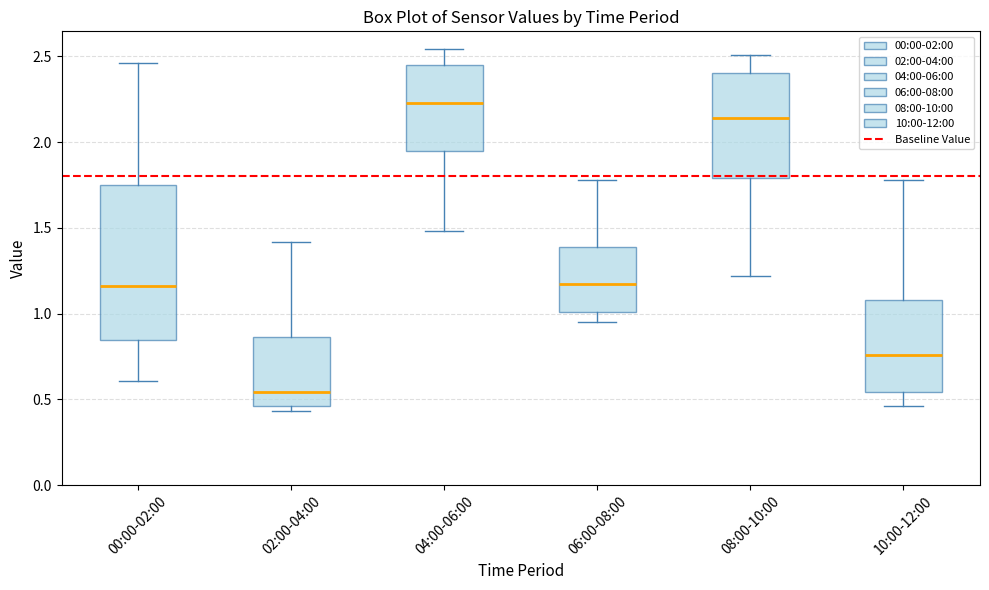

Where does the lower whisker of the box for 00:00-02:00 end on the y-axis? The values are not printed on the chart, so give them approximately, as read against the axis.

0.60